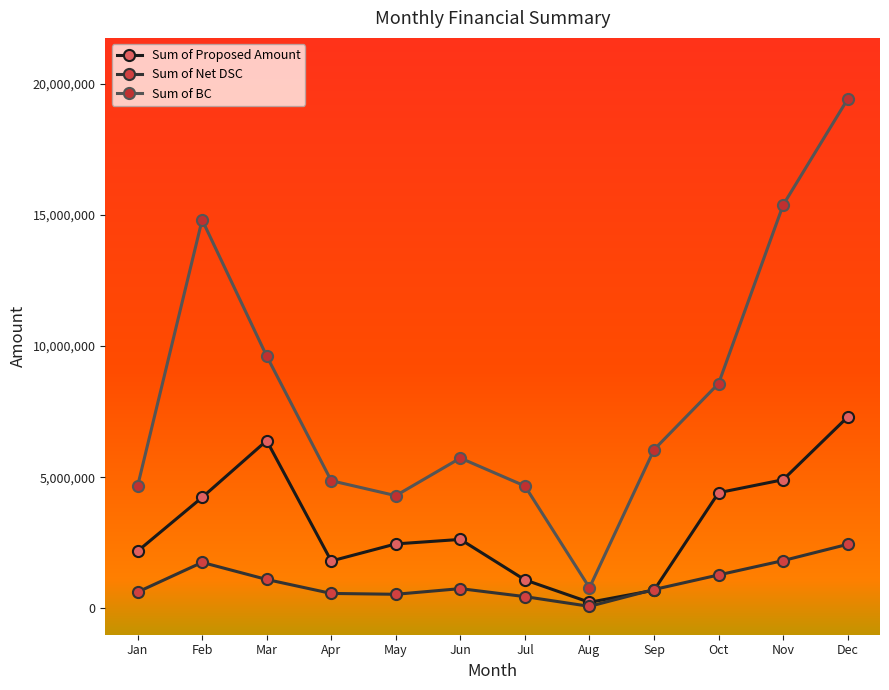

At which category is the sum across all series the highest?

Dec